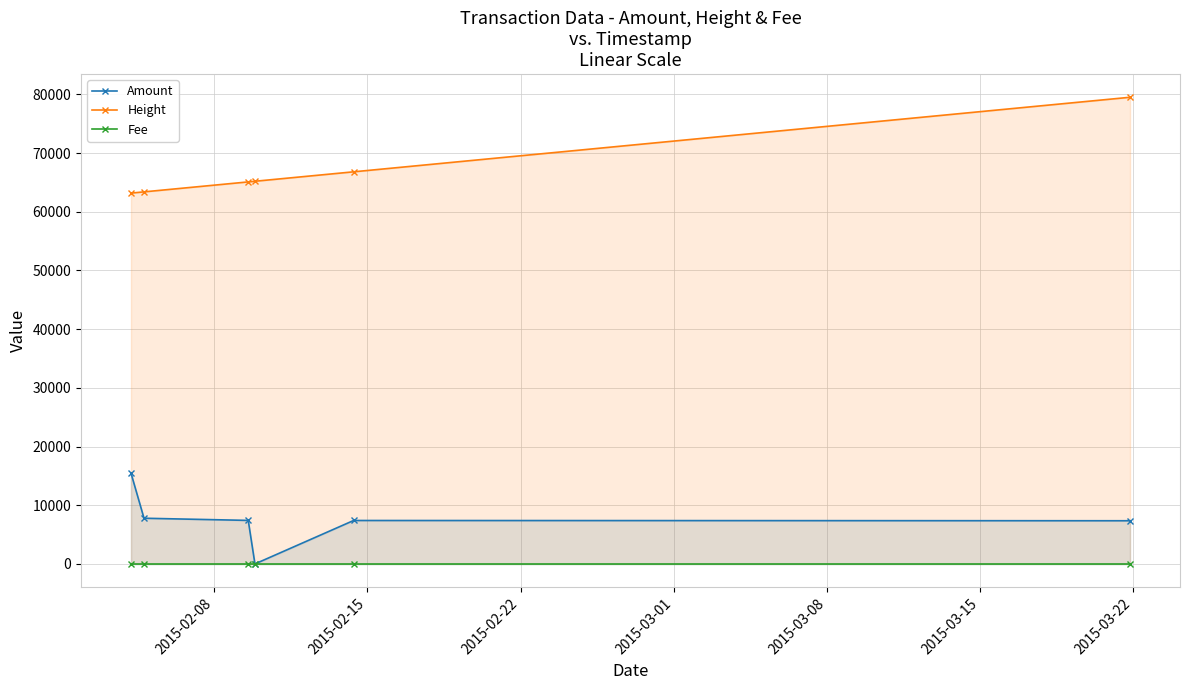

How many positive values does the Amount series have?

5